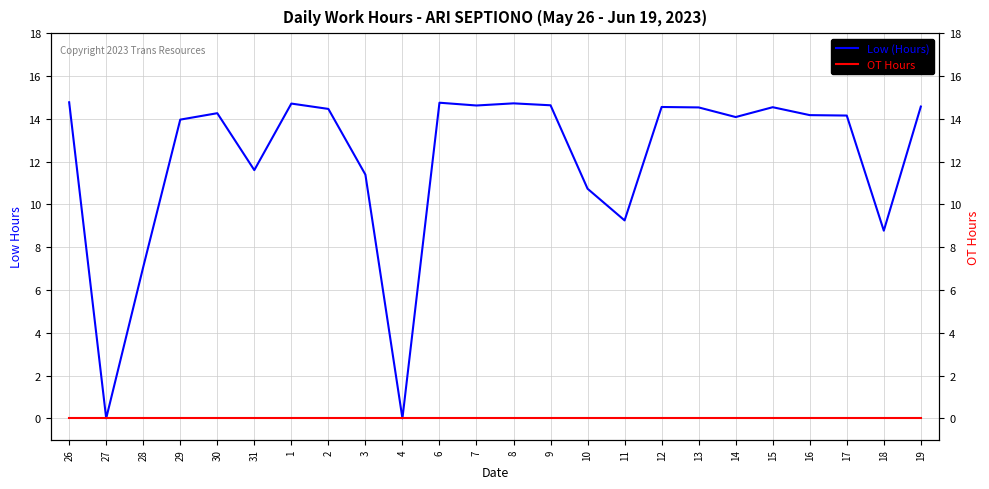

Reading left to right, transcribe all the data shown in this chart.

Low (Hours): 14.8	0.0	7.1	14.0	14.3	11.6	14.7	14.5	11.4	0.0	14.8	14.6	14.7	14.6	10.7	9.2	14.6	14.5	14.1	14.5	14.2	14.2	8.8	14.6
OT Hours: 0.0	0.0	0.0	0.0	0.0	0.0	0.0	0.0	0.0	0.0	0.0	0.0	0.0	0.0	0.0	0.0	0.0	0.0	0.0	0.0	0.0	0.0	0.0	0.0